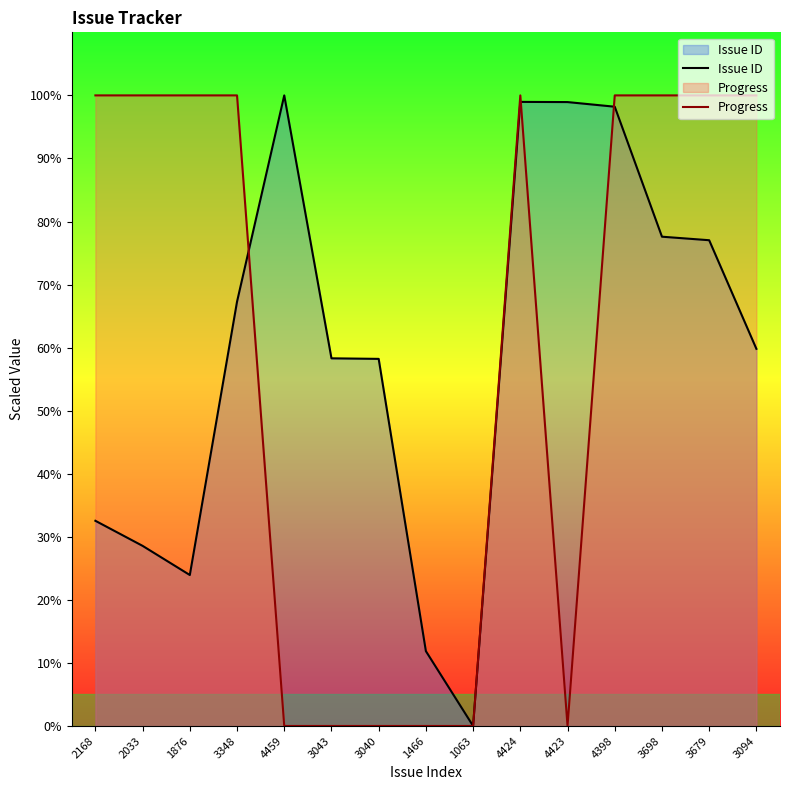

The value of Progress at 4459 is 36.6. True or false?

False